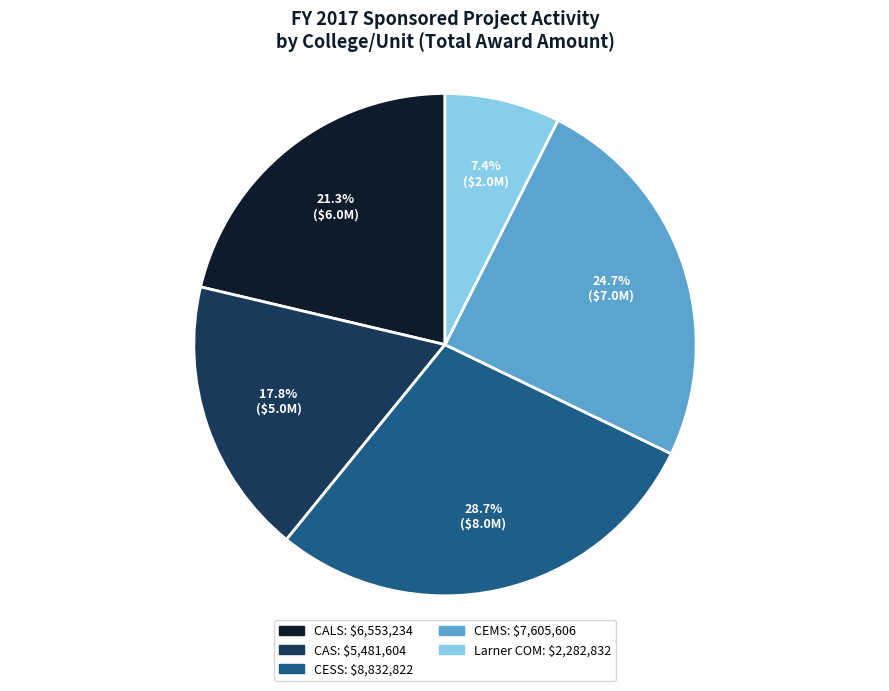

To the nearest percent, what is the average slice percentage?

20%